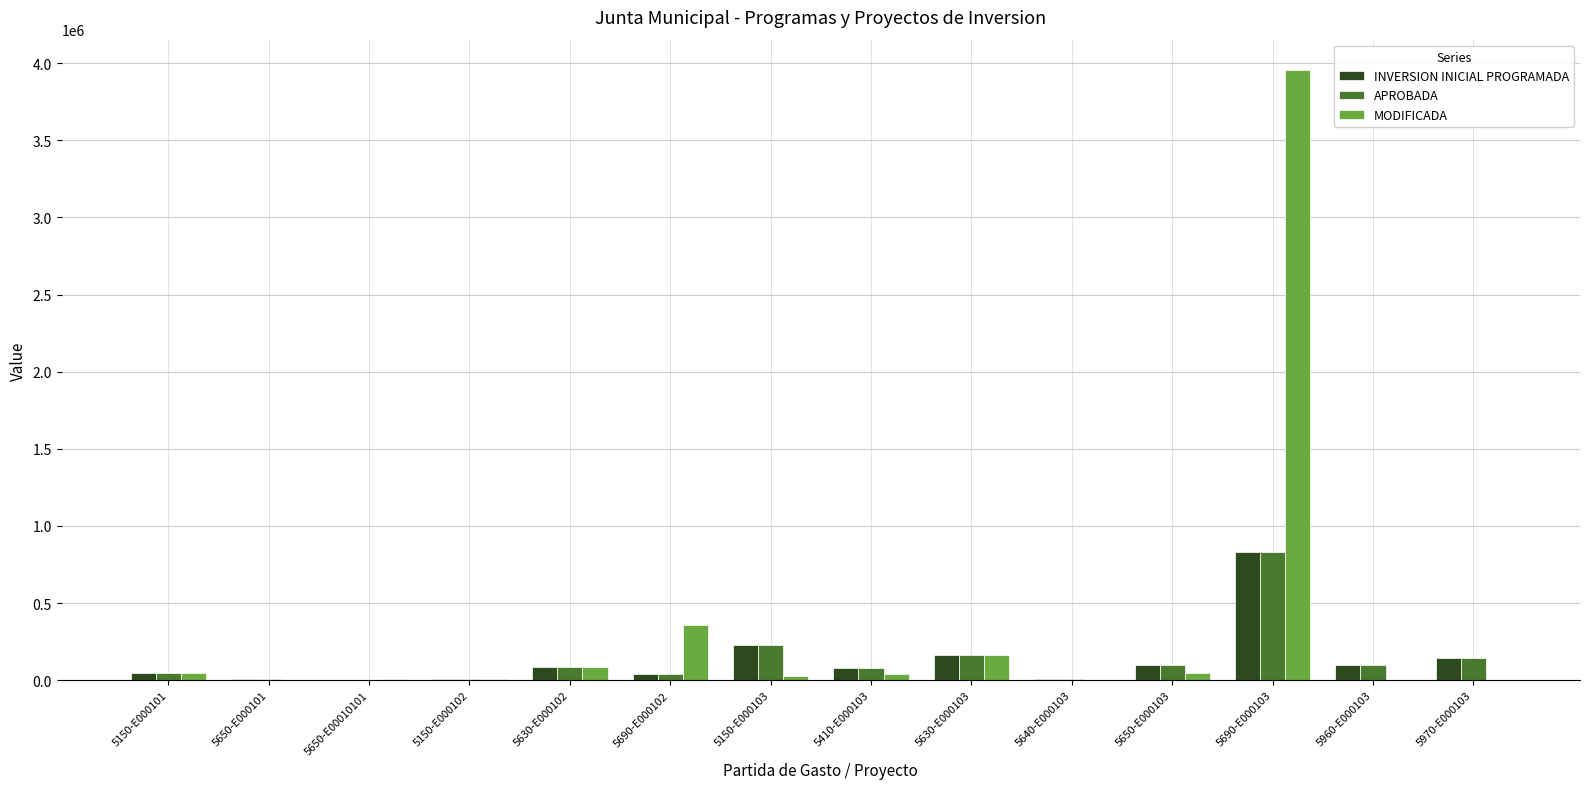

What is the spread (max minus min) of values at 5640-E000103?

9200.0